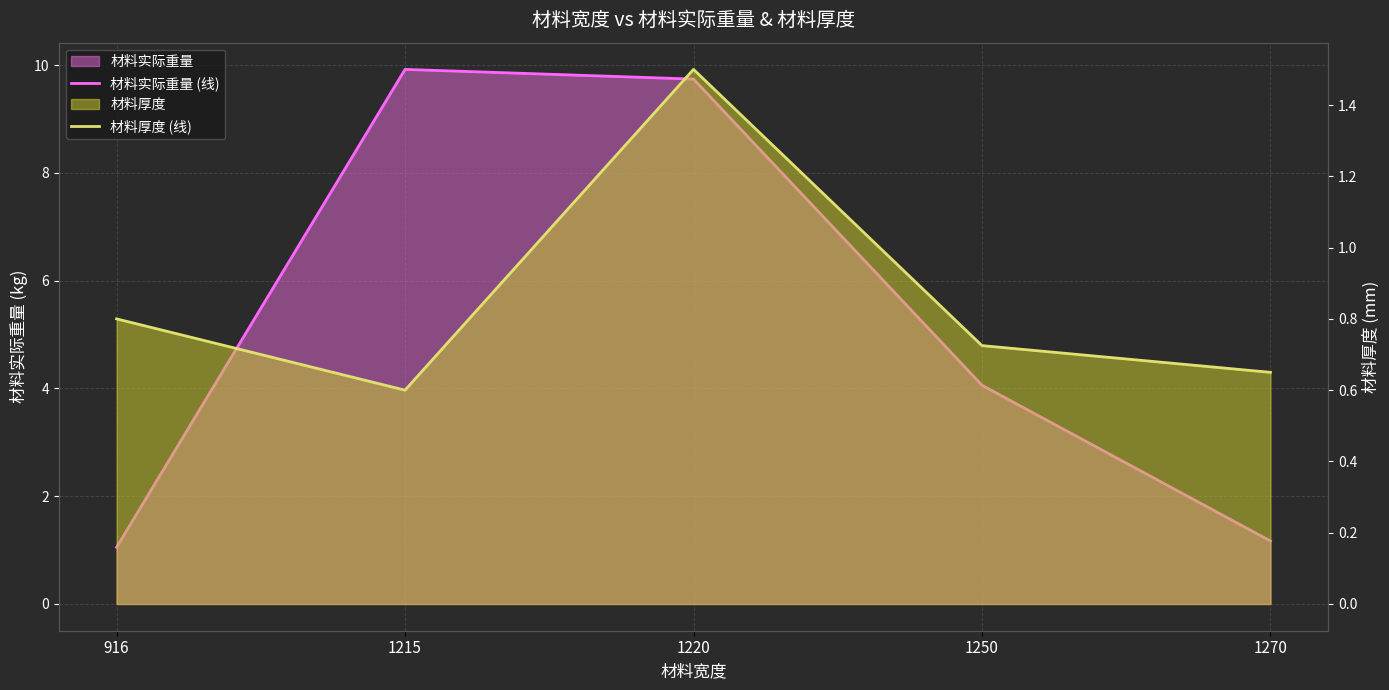

The value of 材料实际重量 (线) at 916 is 1.1. True or false?

True